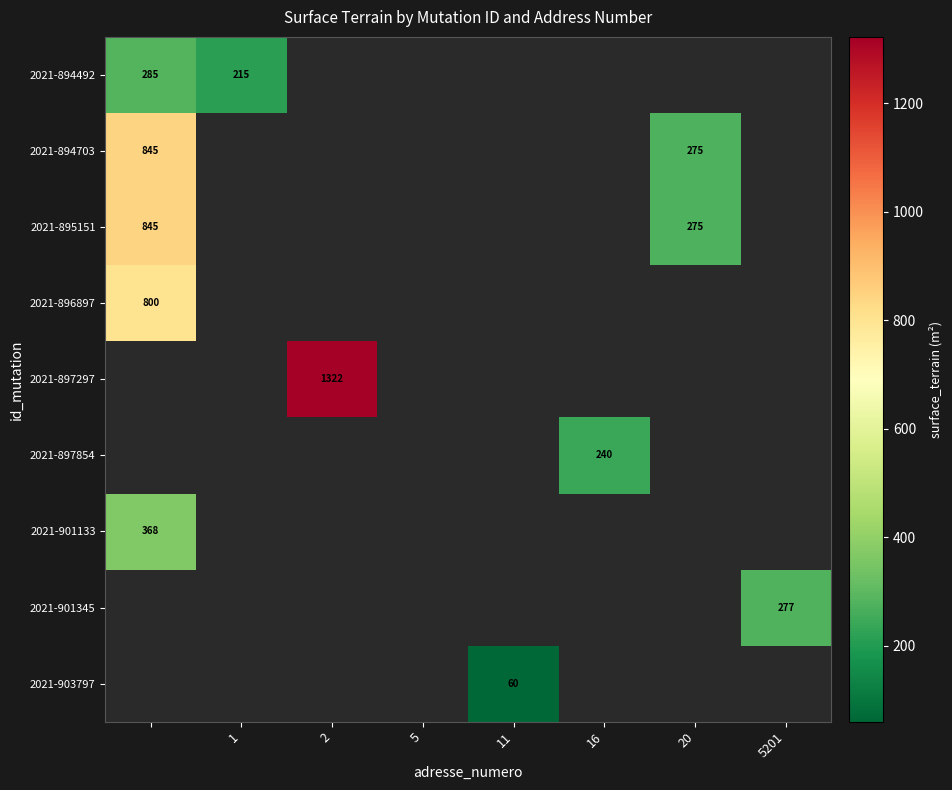

The 2021-894492 series shows 215 at 1. True or false?

True